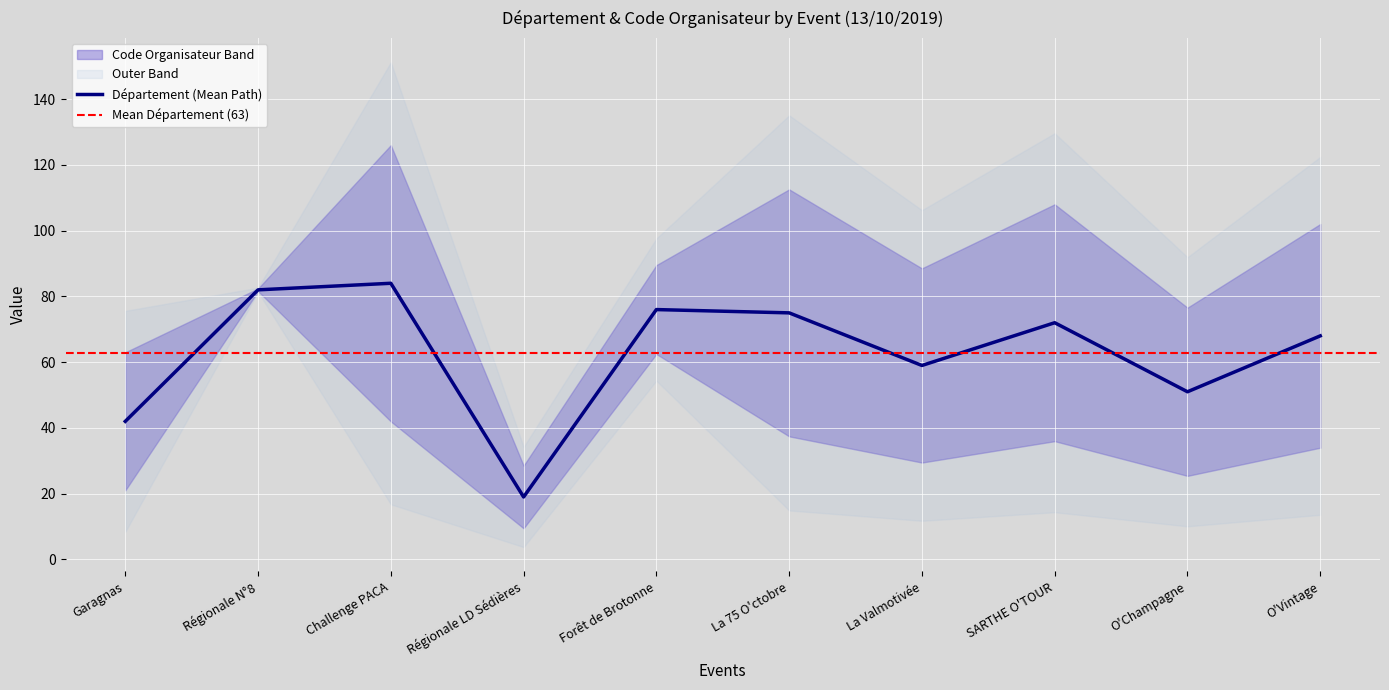

At which category does the chart reach its minimum across all series?

Régionale LD Sédières